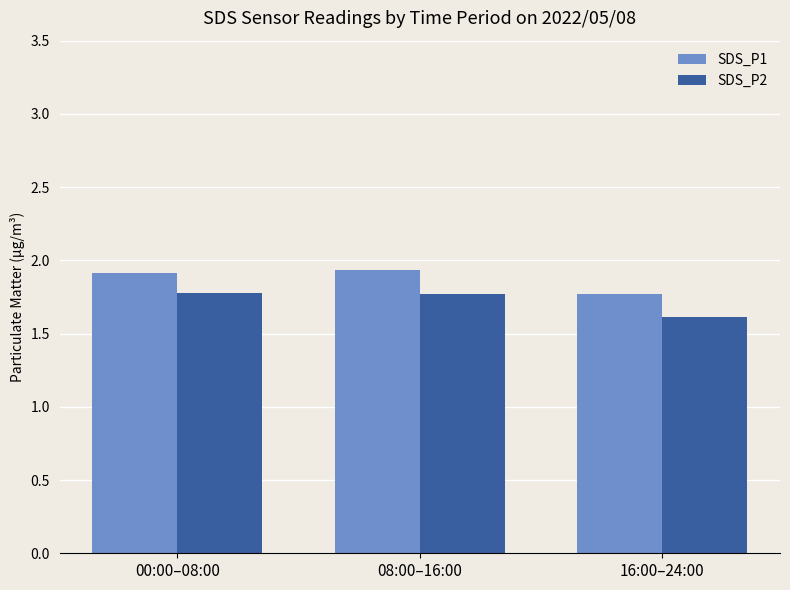

Rank the series by their average value, from lowest to highest.

SDS_P2, SDS_P1